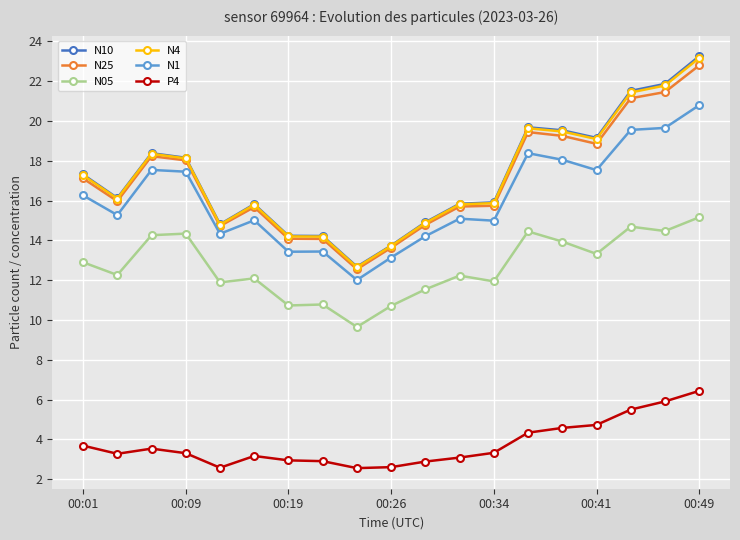

Which series has the largest range (max minus min)?

N10